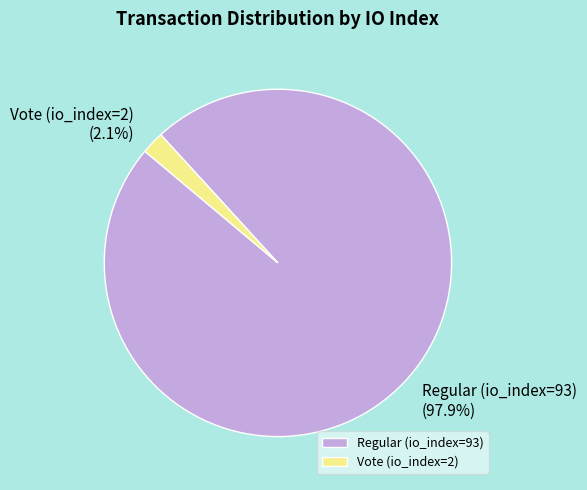

What is the largest slice in the pie chart?

Regular (io_index=93)